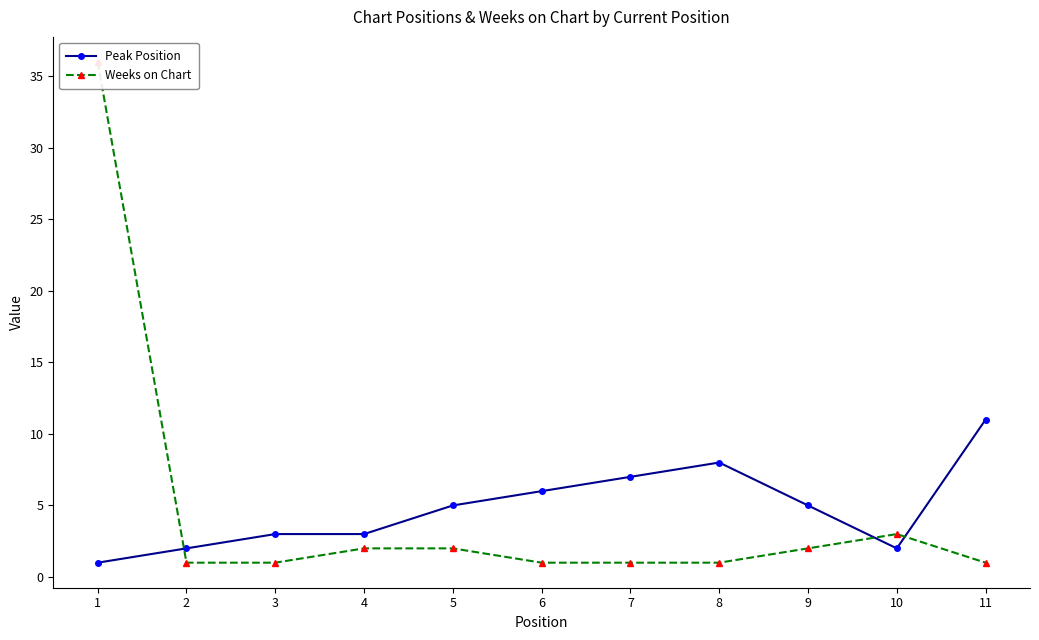

Rank the series at 8 from highest to lowest value.

Peak Position, Weeks on Chart